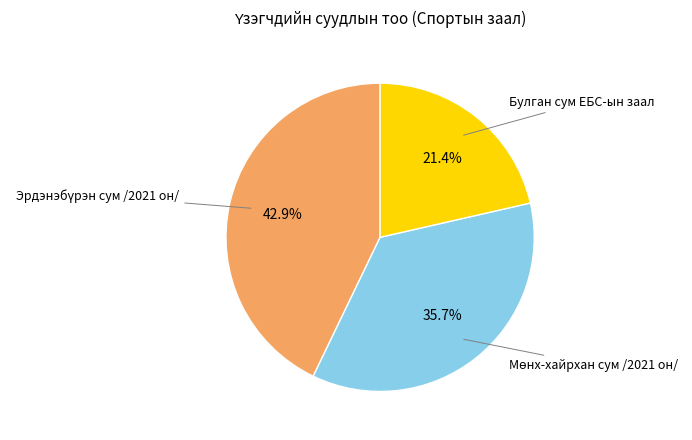

Which category has the smallest portion of the pie?

Булган сум ЕБС-ын заал